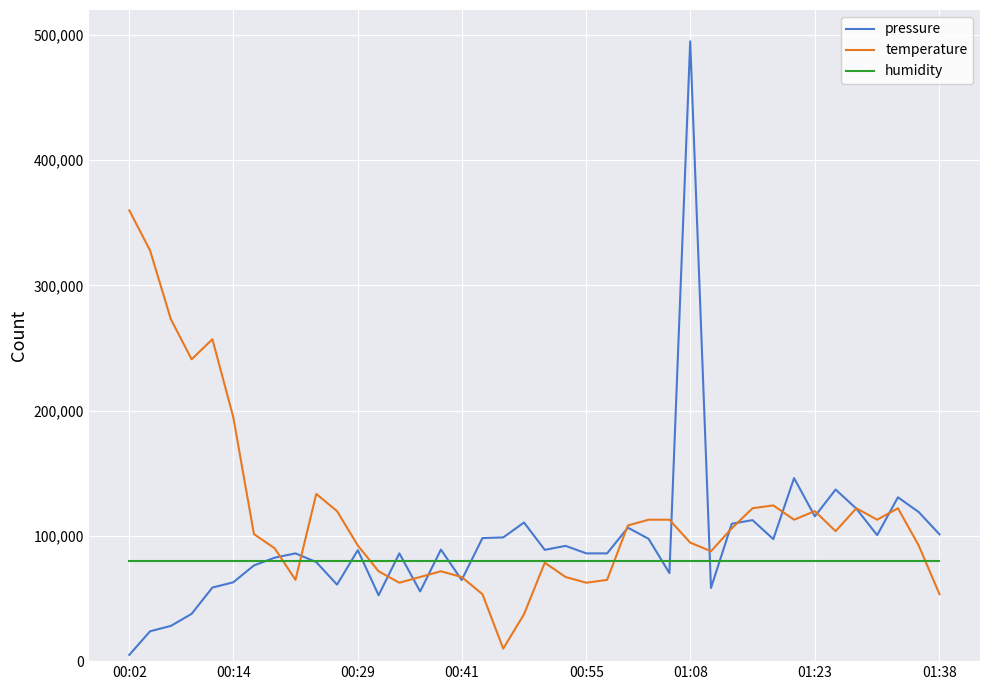

List the series in order of their peak value, lowest first.

humidity, temperature, pressure